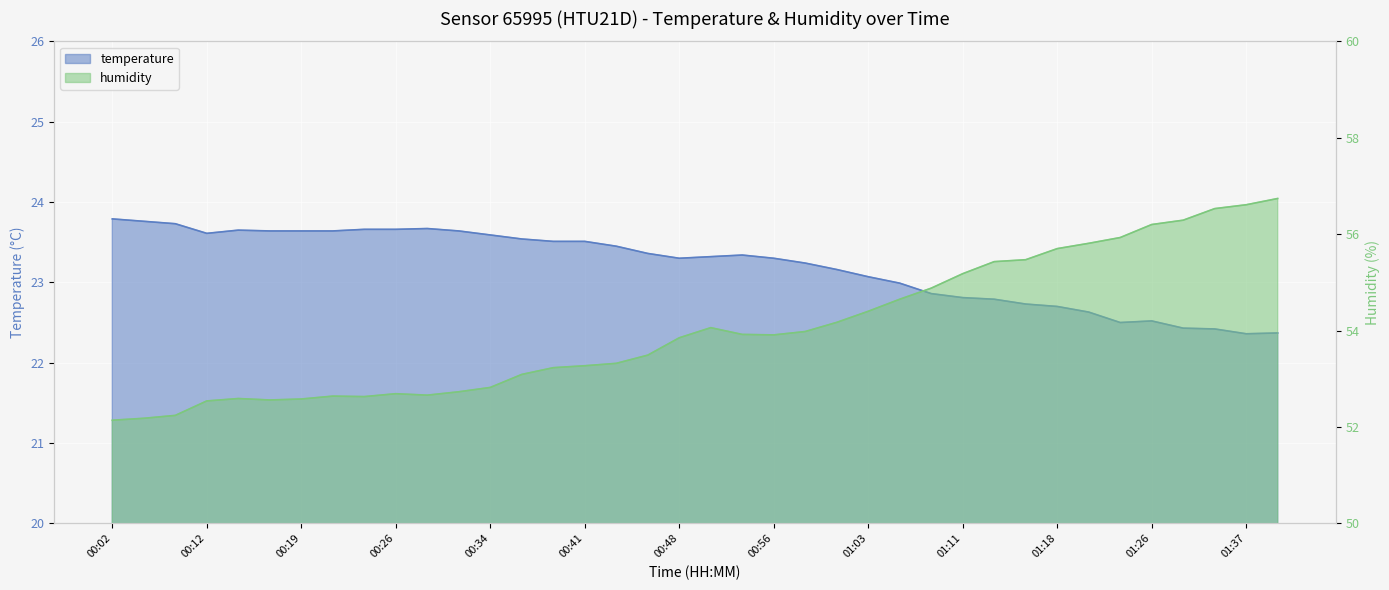

Between 01:11 and 01:01, which is larger?

01:01